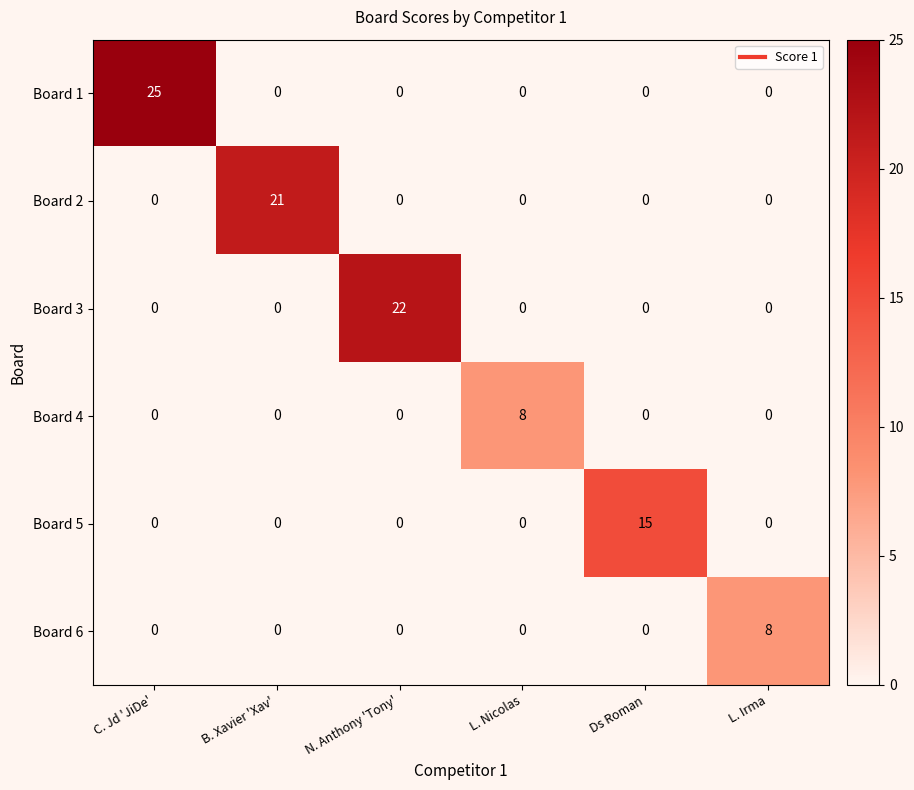

What is the difference between the maximum and minimum values in the Board 2 series?

21